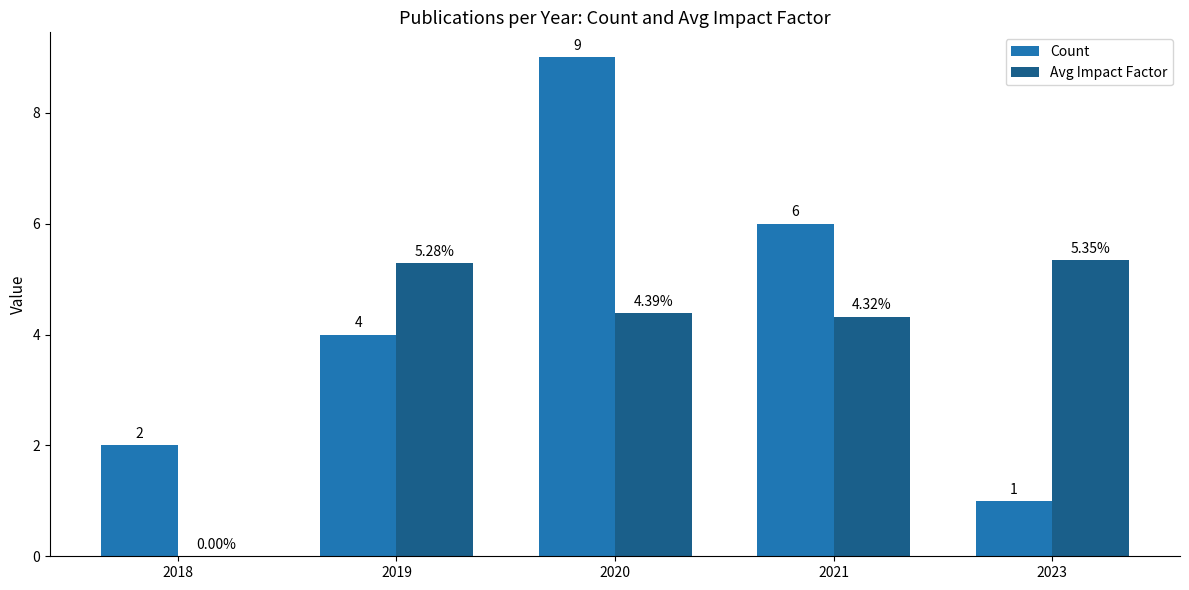

What is the sum of the Count values at 2020 and 2023?

10.0